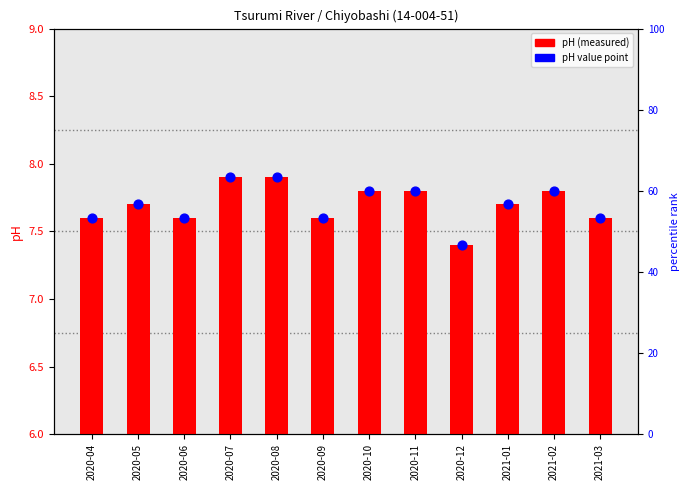

Is the value of pH at 2020-07 greater than the value of pH value point at 2020-07?

No